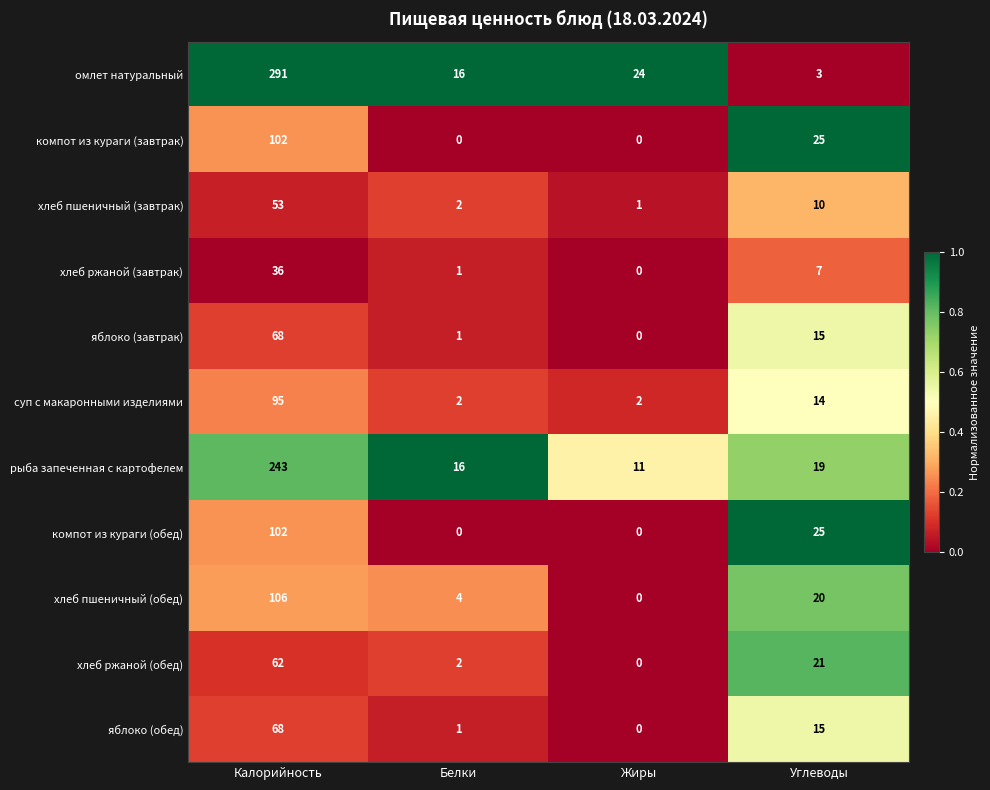

What is the average value of the суп с макаронными изделиями series?

28